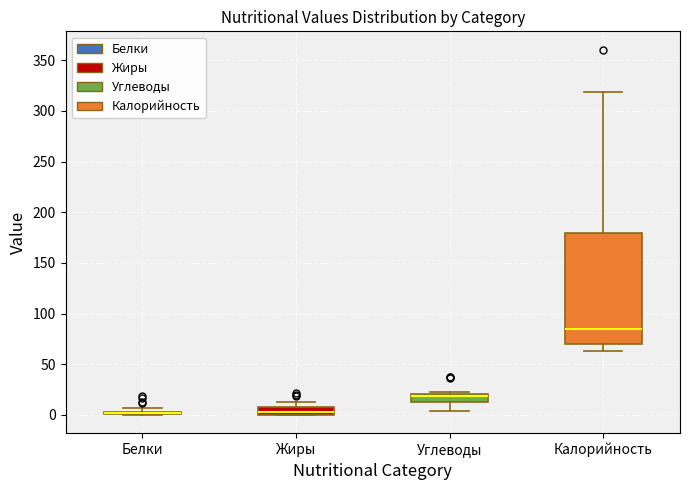

Comparing the boxes themselves (not the whiskers), which one is the tallest?

Калорийность